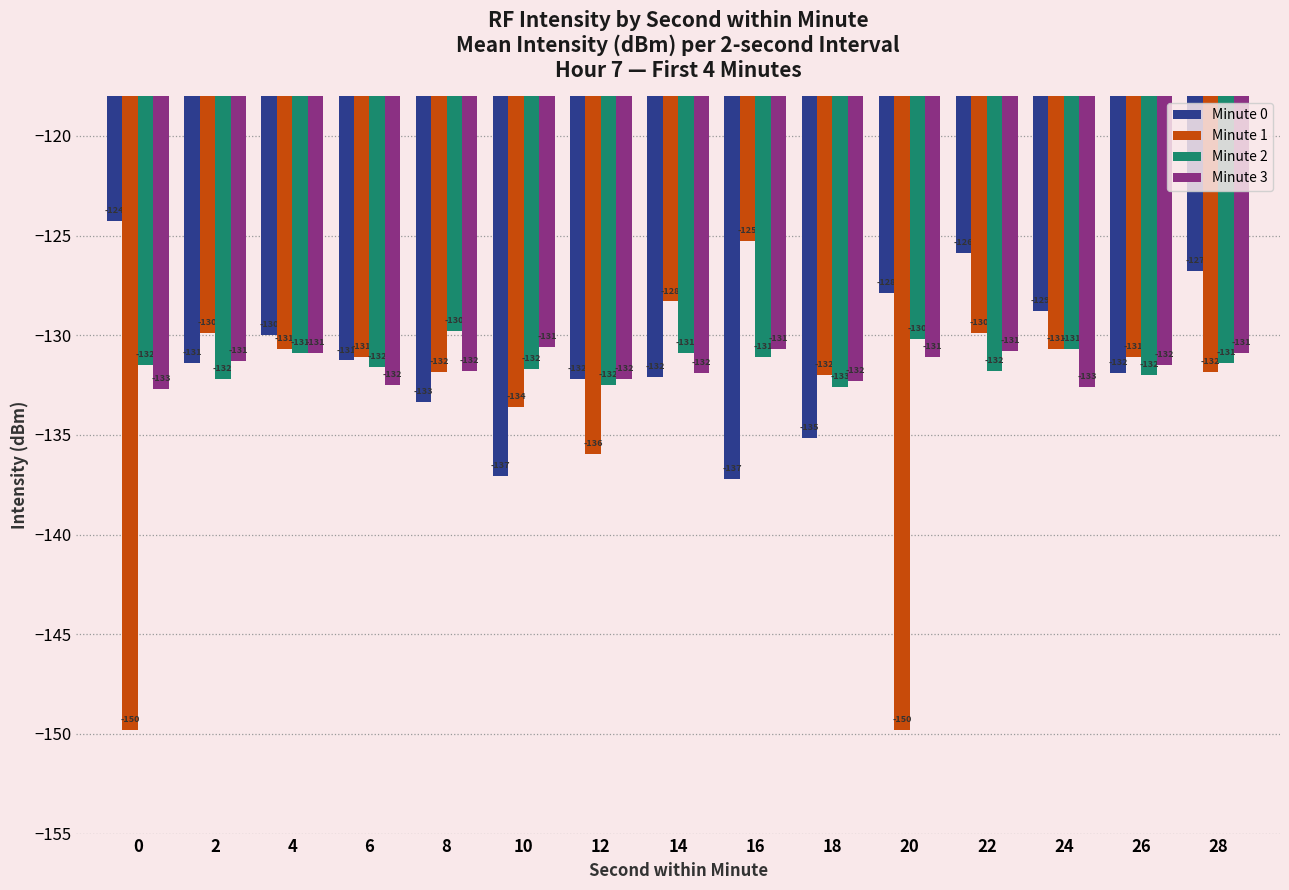

Between 6 and 18, which series saw the biggest shift?

Minute 0